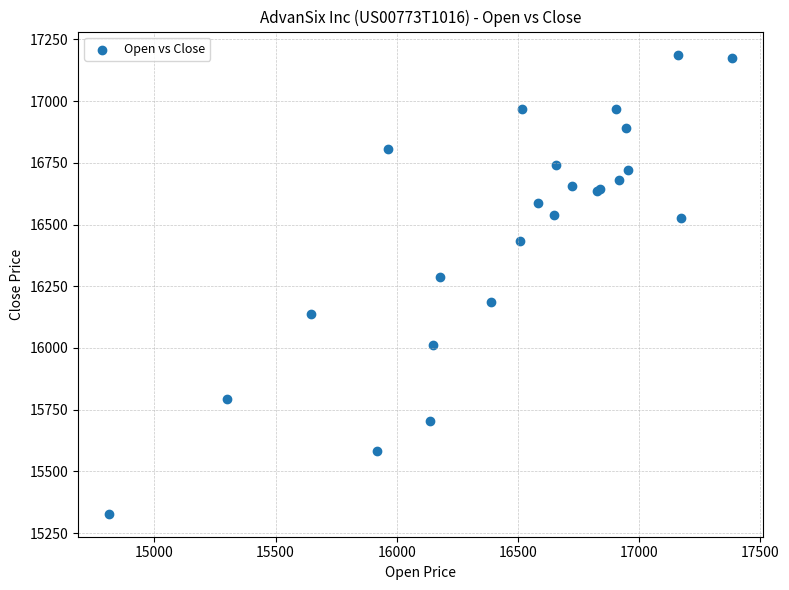

What Y value in the scatter plot is closest to 16258?

16287